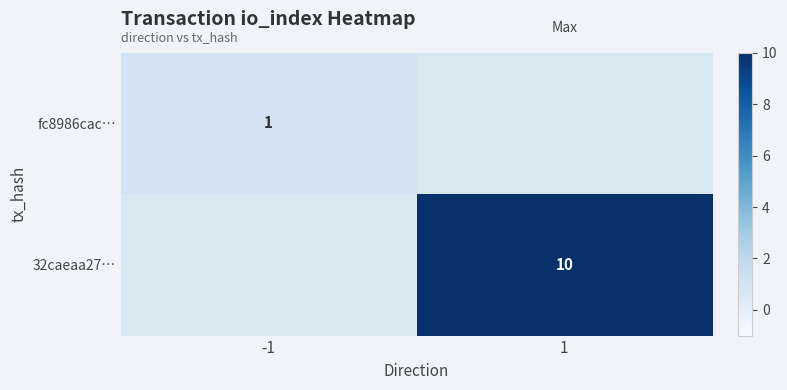

The 32caeaa27… series shows 3.0 at 1. True or false?

False